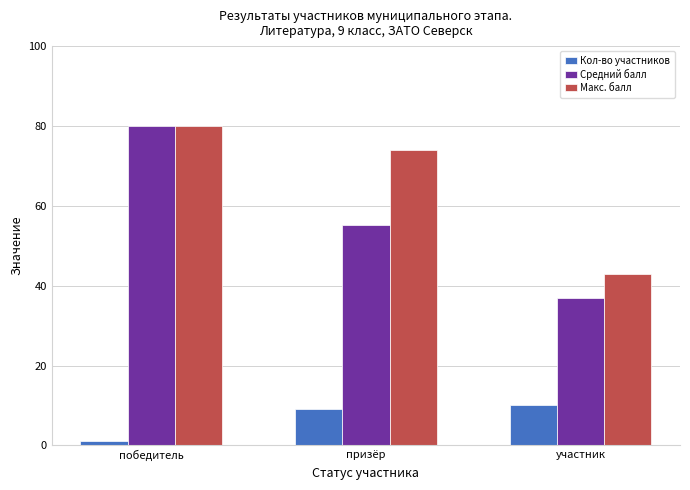

Which series changed the most between победитель and призёр?

Средний балл